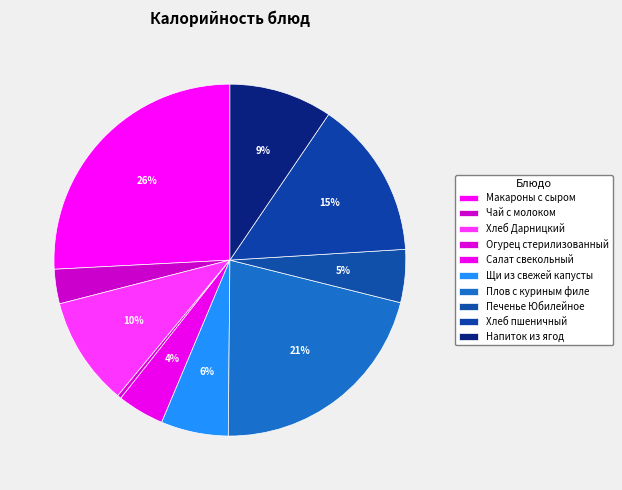

Which category has the biggest portion of the pie?

Макароны с сыром